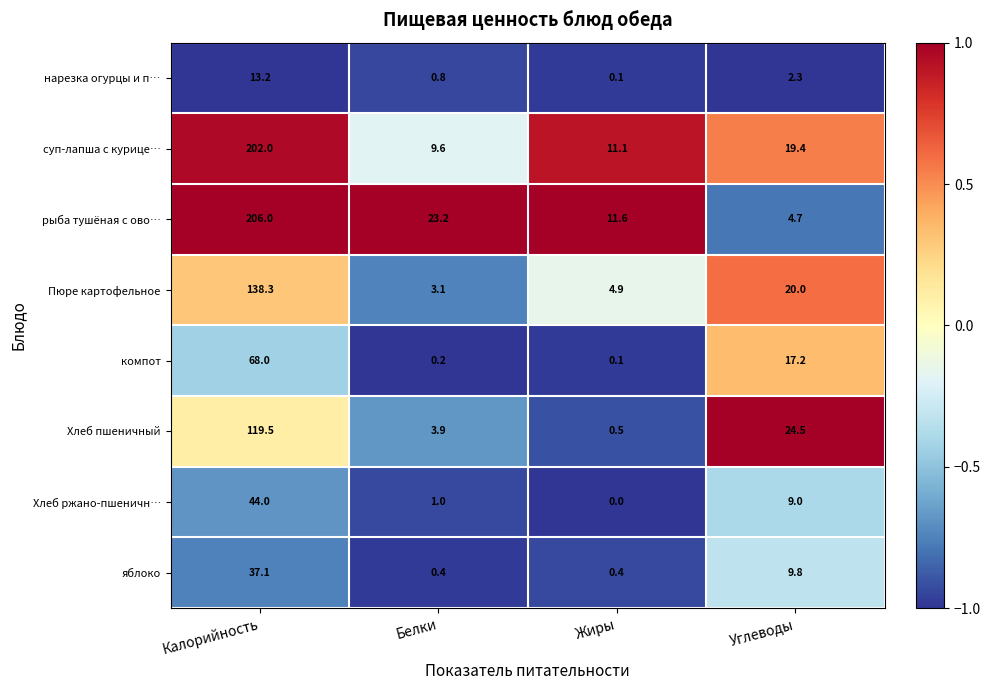

How many series are shown in this chart?

8